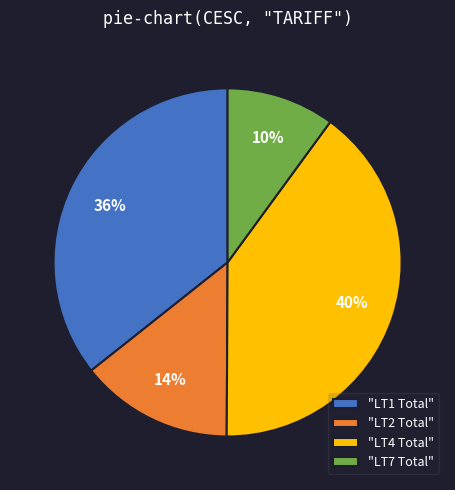

To the nearest percent, what is the difference between the largest and smallest slice percentages?

30%